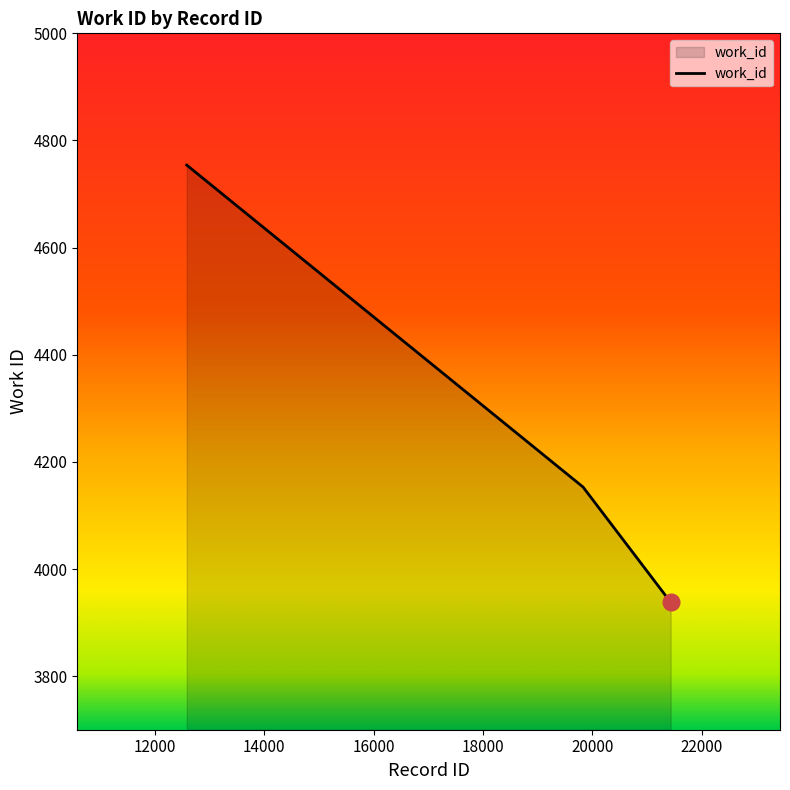

How many values are between 3938 and 4754?

3